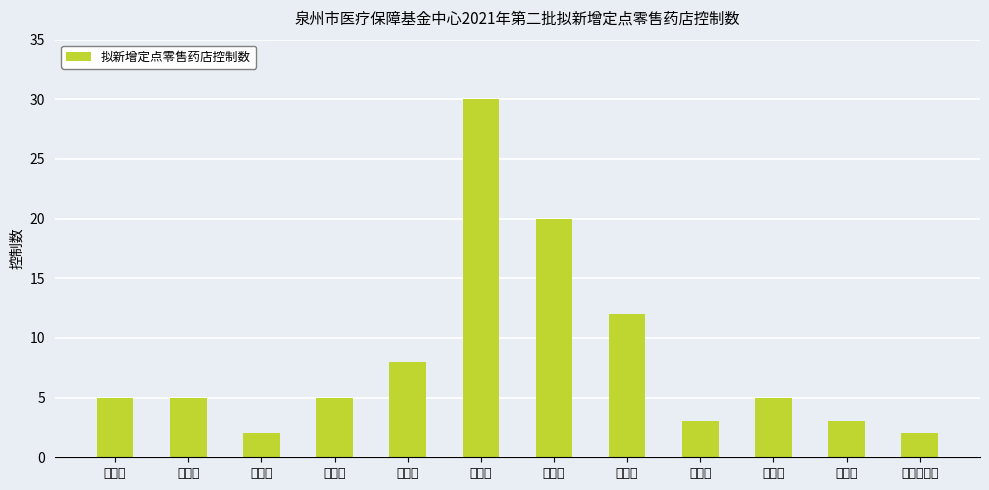

Which has a higher value, 永春县 or 晋江市?

晋江市